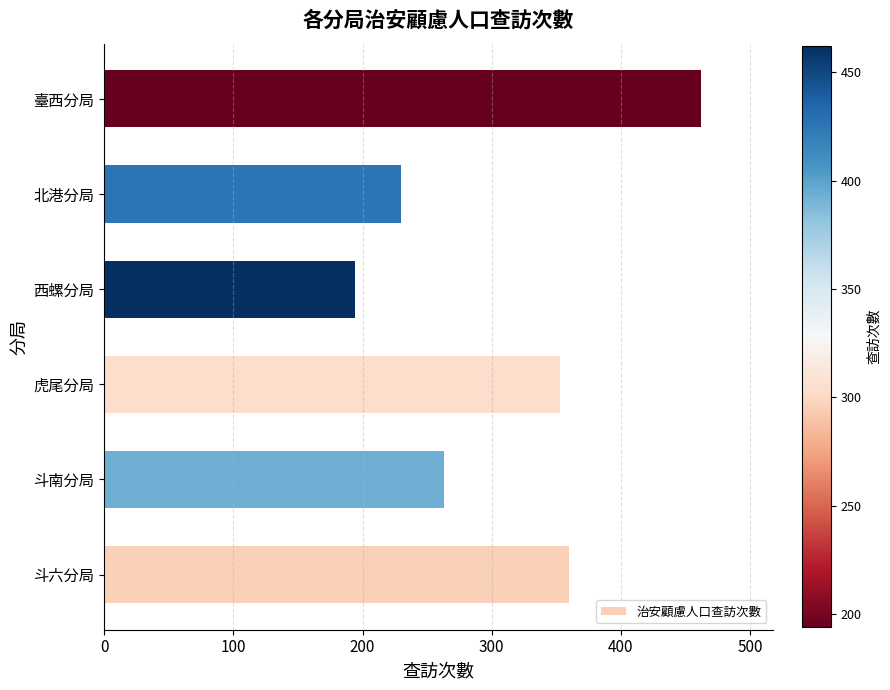

Is it true that the value at 西螺分局 is 194?

True